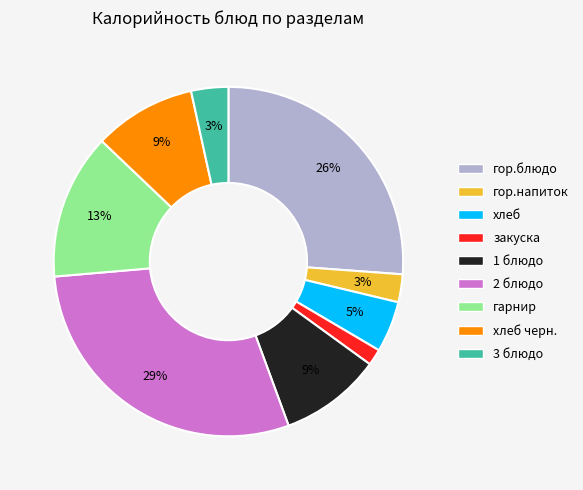

Does any single category account for the majority?

No